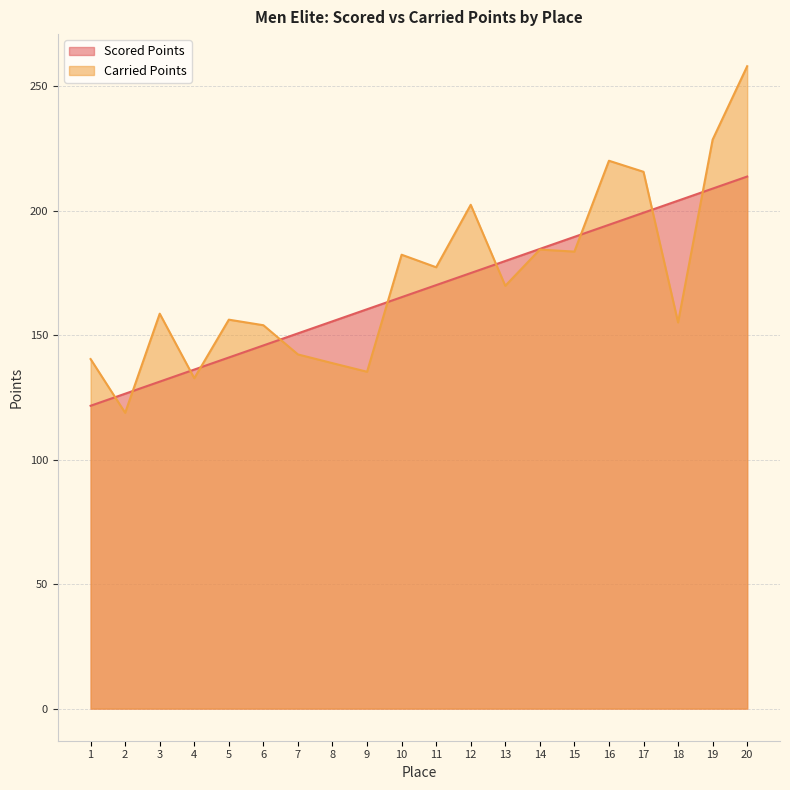

At which category does the chart reach its peak across all series?

20